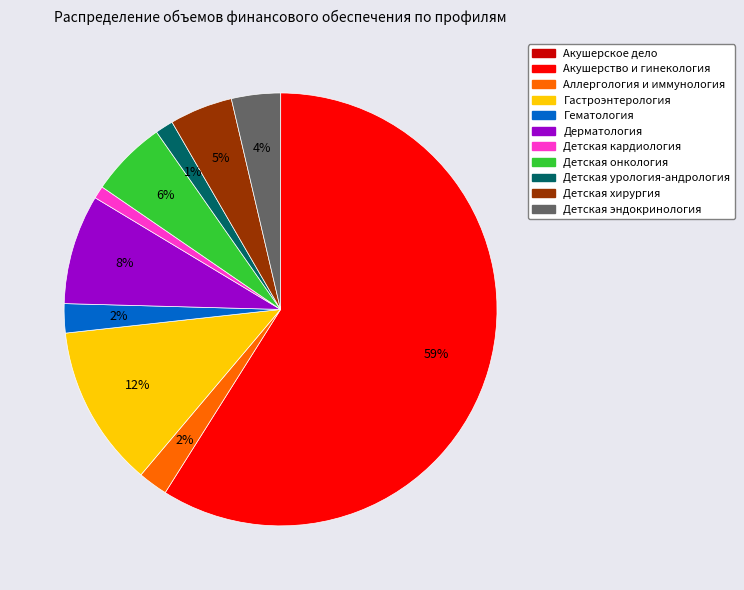

Which category accounts for the majority?

Акушерство и гинекология